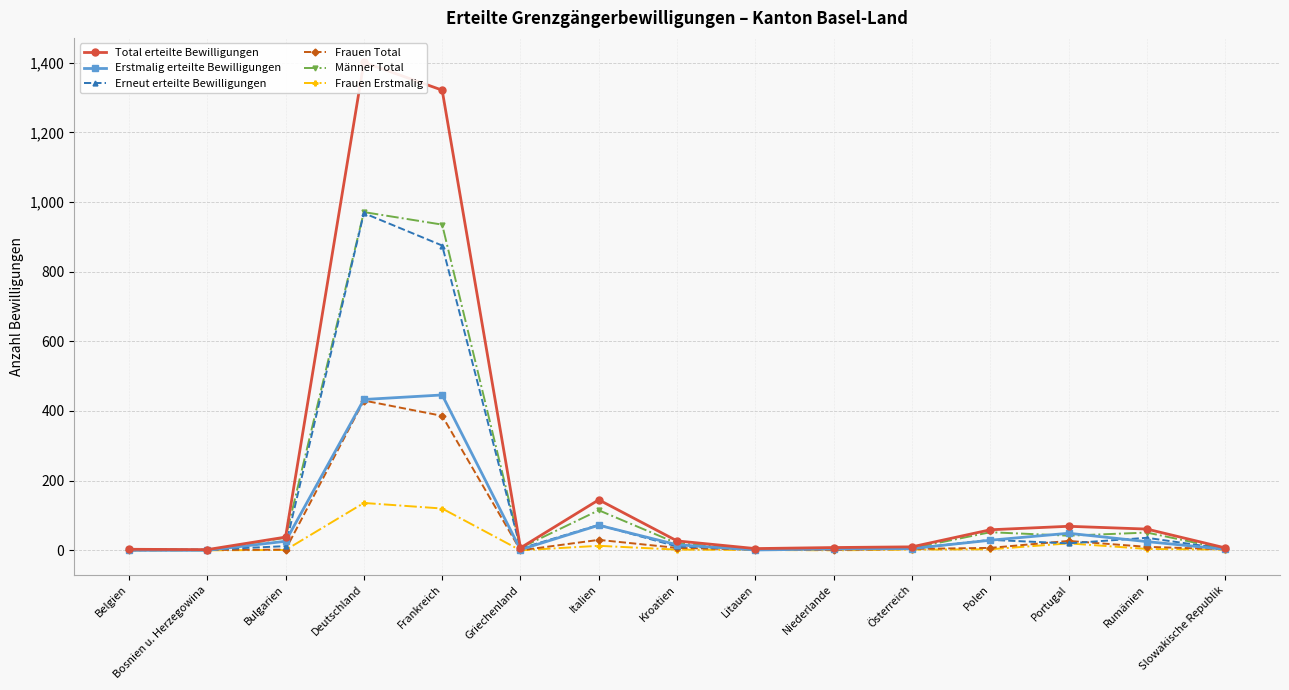

What is the difference between the Männer Total values at Polen and Portugal?

10